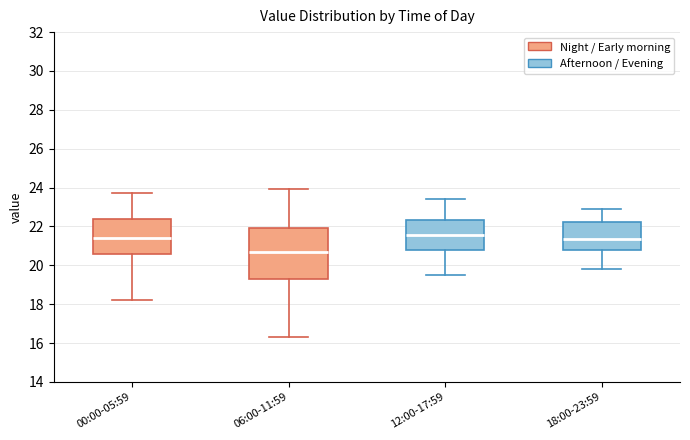

Where is the upper edge of the box for 00:00-05:59 on the y-axis? The values are not printed on the chart, so give them approximately, as read against the axis.

22.4